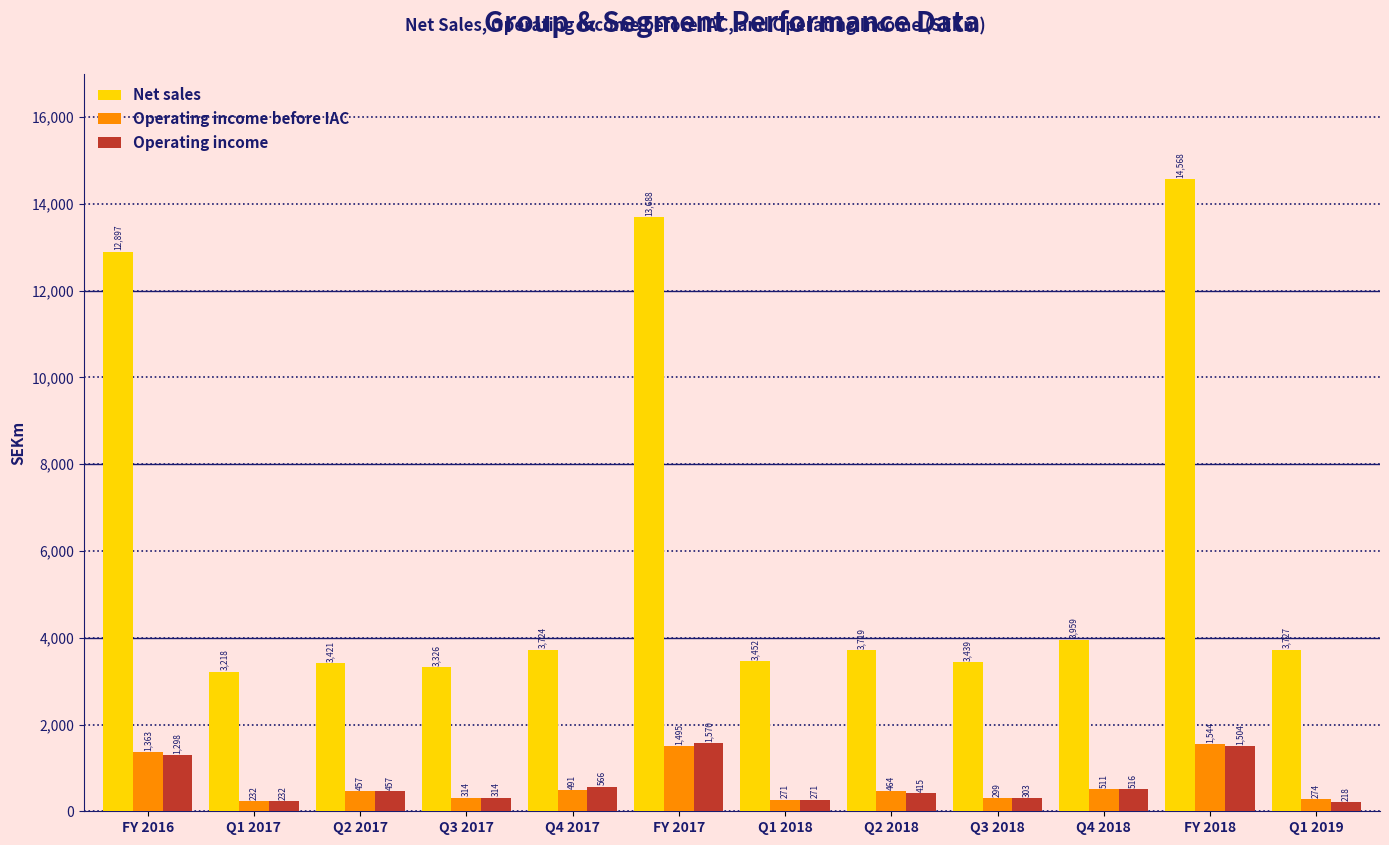

Reading right to left, list all the values displayed in this chart.

Net sales: 3727	14568	3959	3439	3719	3452	13688	3724	3326	3421	3218	12897
Operating income before IAC: 274	1544	511	299	464	271	1495	491	314	457	232	1363
Operating income: 218	1504	516	303	415	271	1570	566	314	457	232	1298